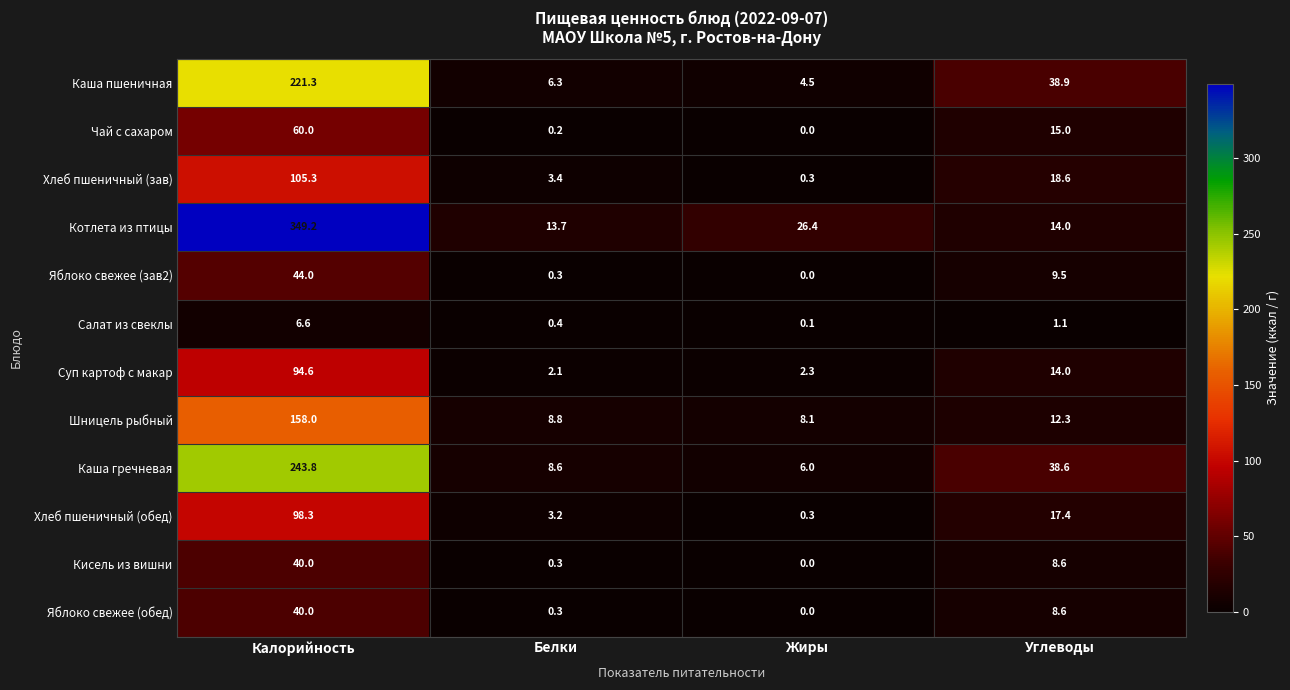

Which series has the largest total across all categories?

Котлета из птицы